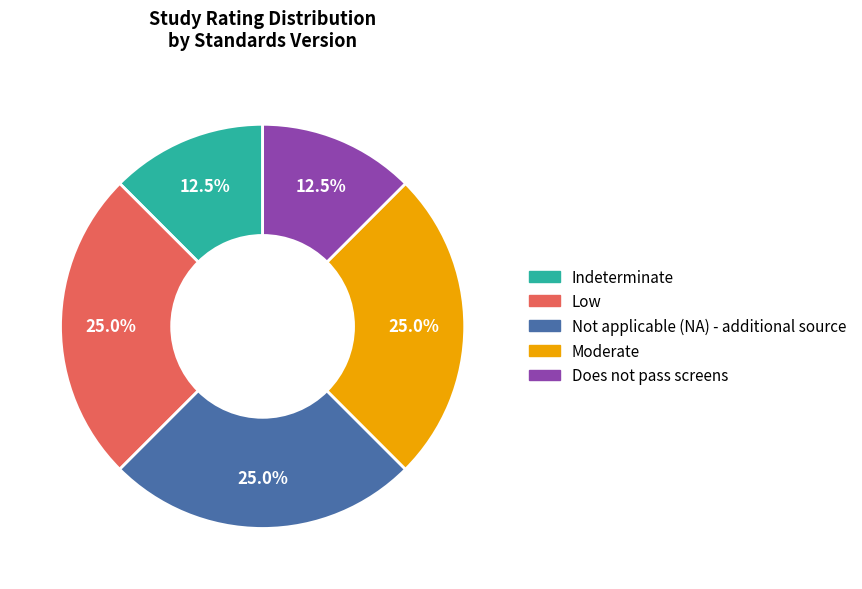

Is there a majority slice in this chart?

No